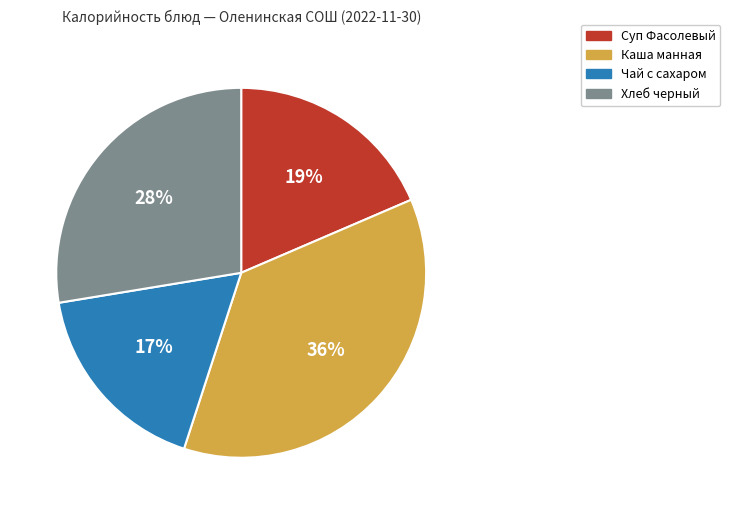

Which category has the smallest portion of the pie?

Чай с сахаром